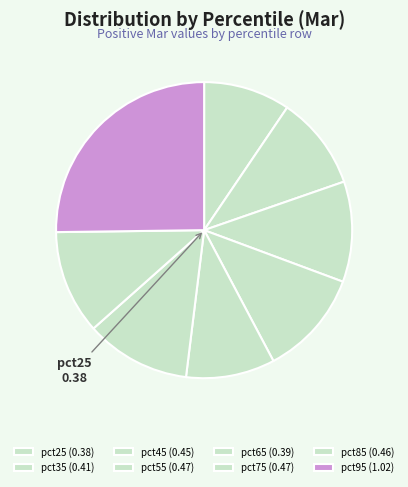

How much of the chart is everything except pct35?

89.8%